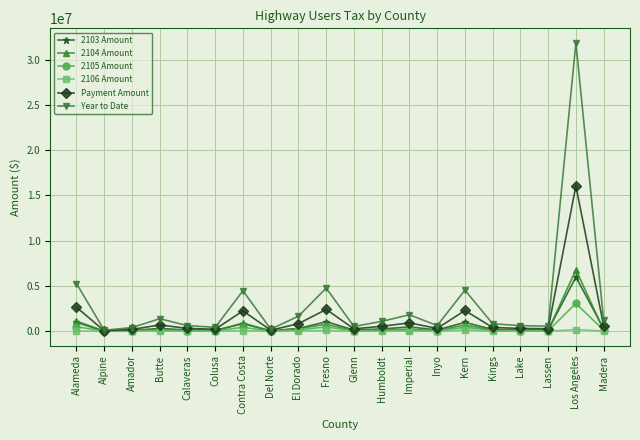

What is the maximum value shown in the chart?

31849197.1